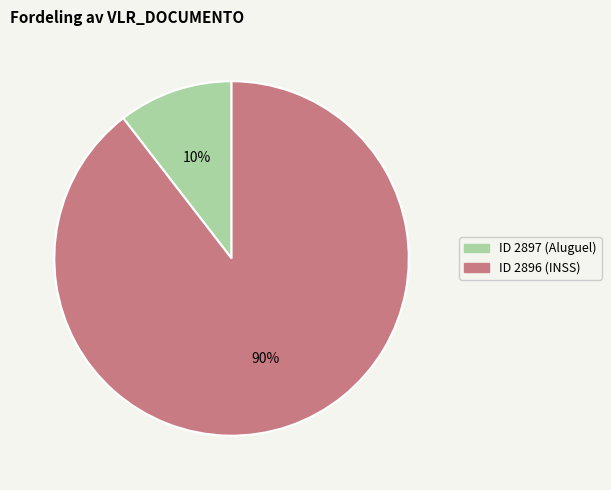

To the nearest percent, what is the average slice percentage?

50%